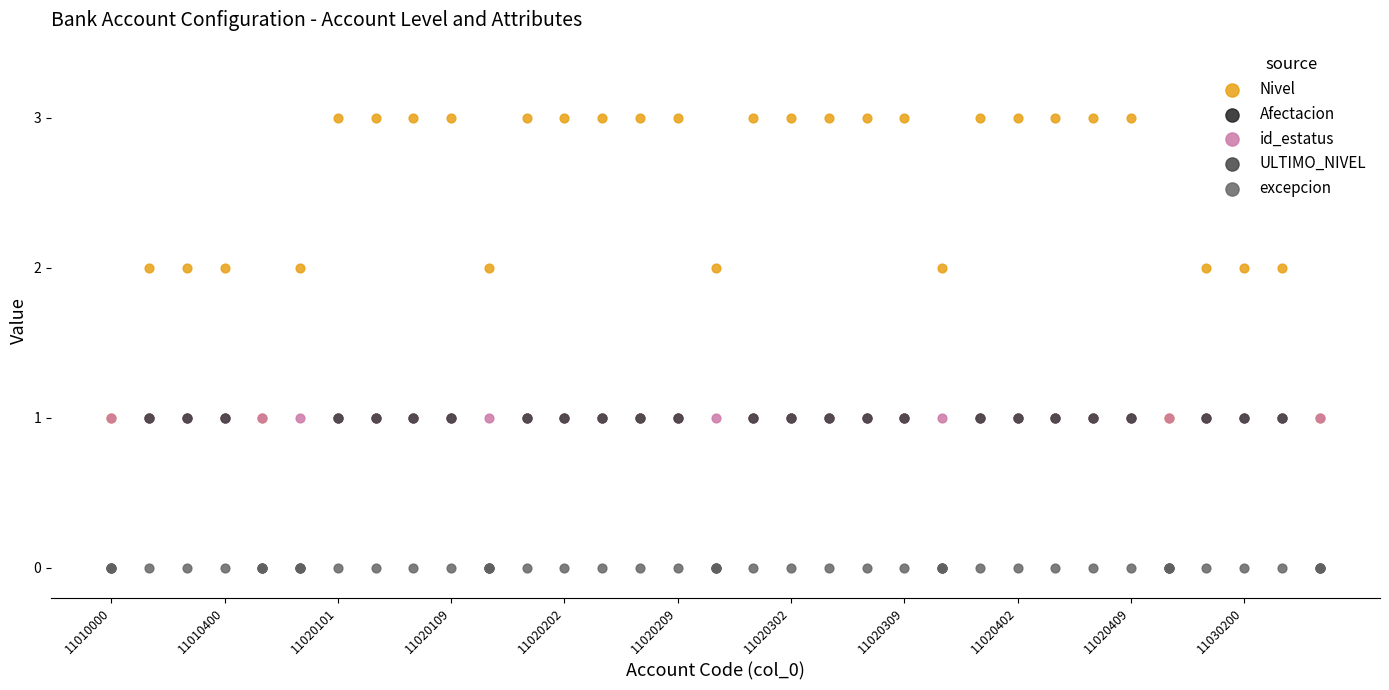

Which series has the widest spread of Y values?

Nivel